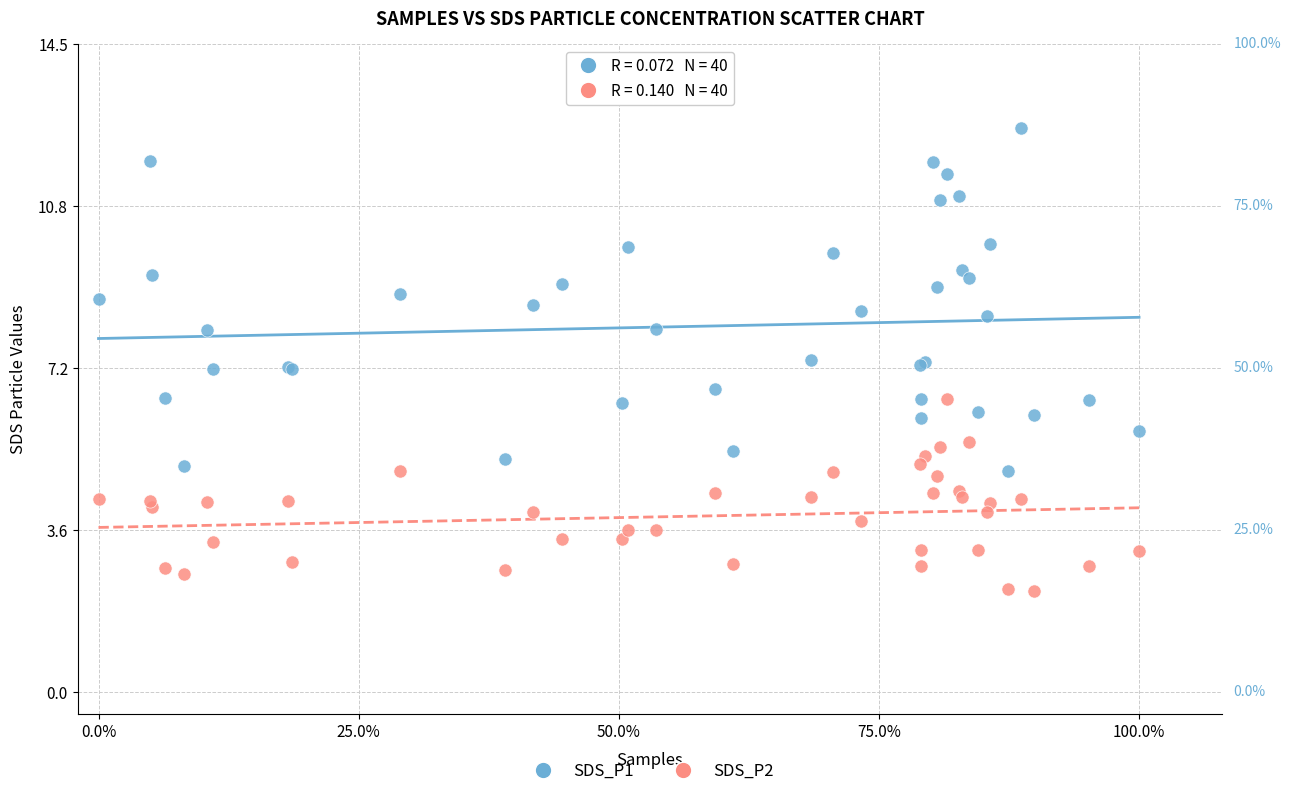

Which series contains the highest Y value?

SDS_P1